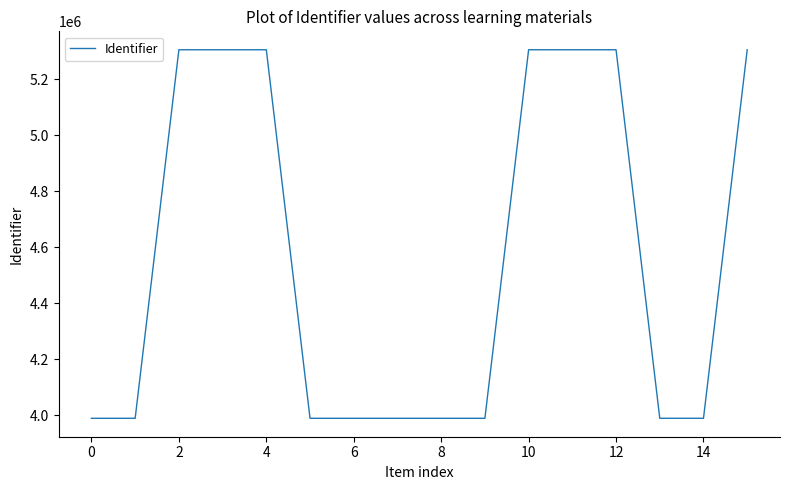

What is the smallest value displayed?

3989558